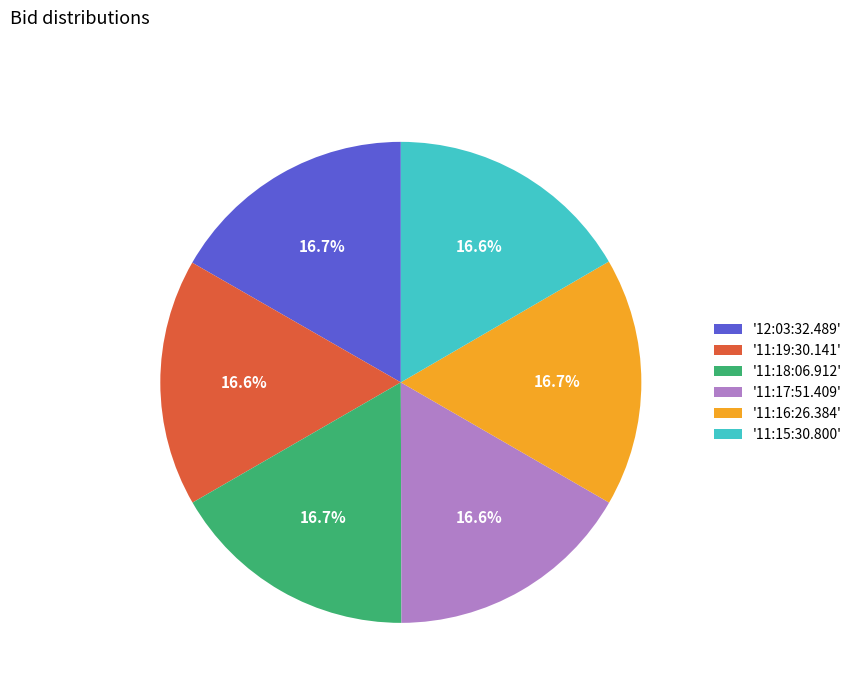

Do '11:18:06.912' and '11:19:30.141' together represent more than half of the pie?

No